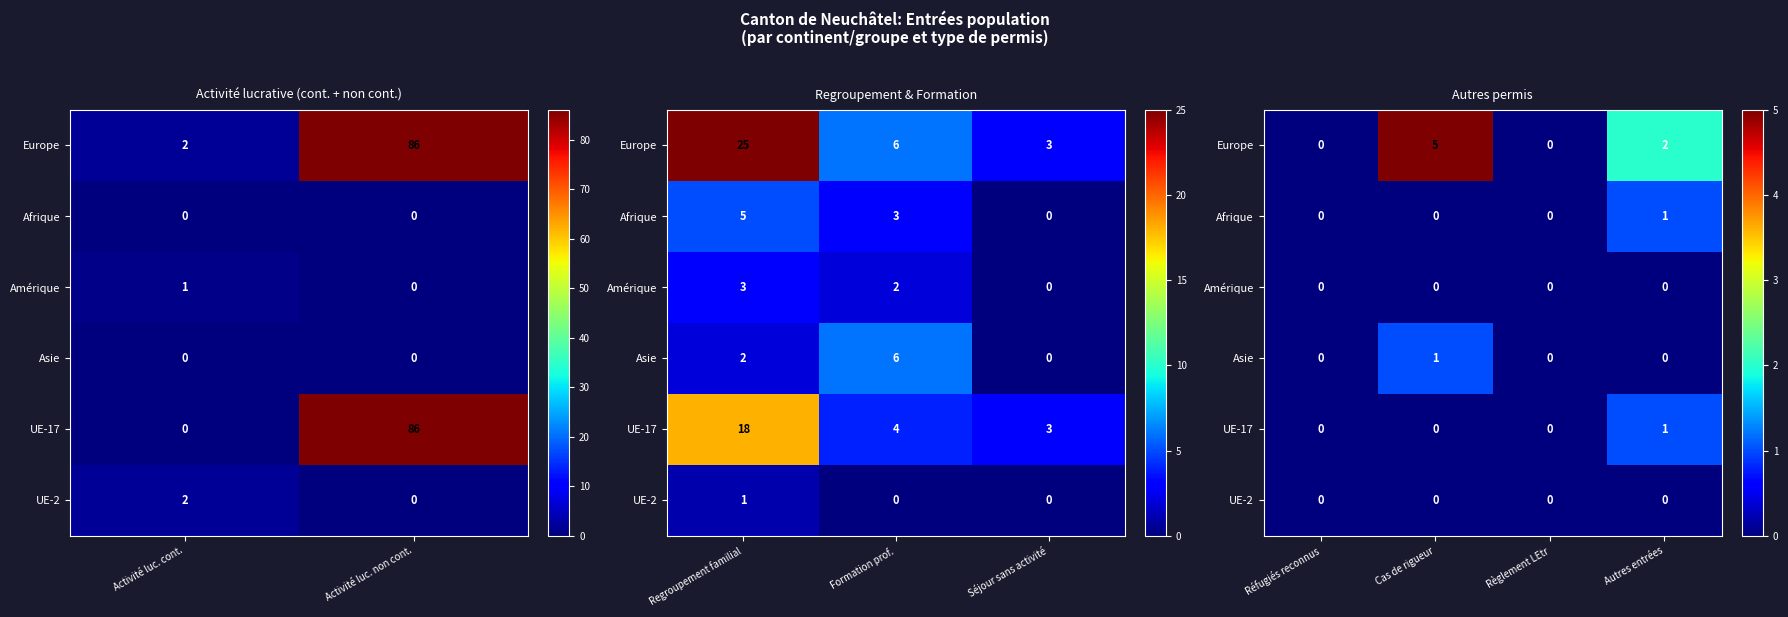

Which category has the highest value across all series?

Cas de rigueur